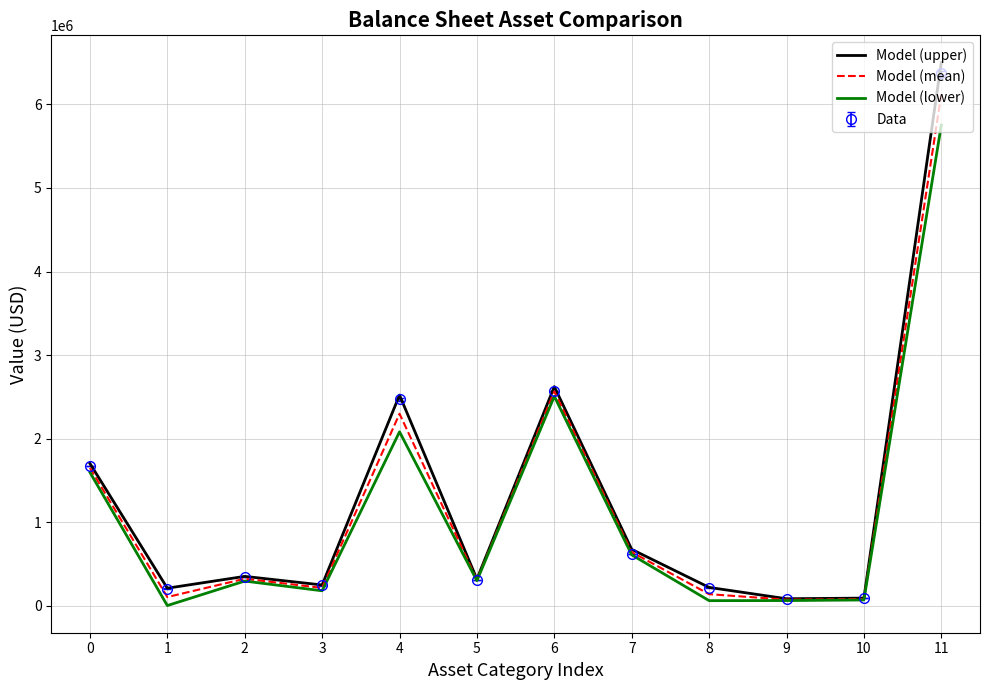

The value of Model (mean) at 11 is 6120078.5. True or false?

True